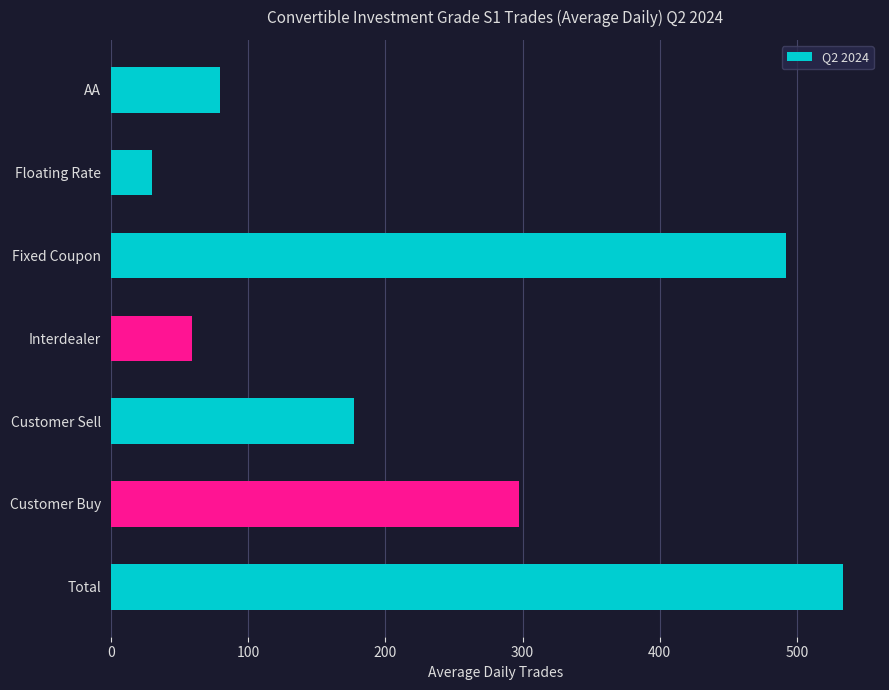

Reading top to bottom, extract all data points from this chart.

79.3	30.1	492.3	59.1	177.3	297.5	533.9